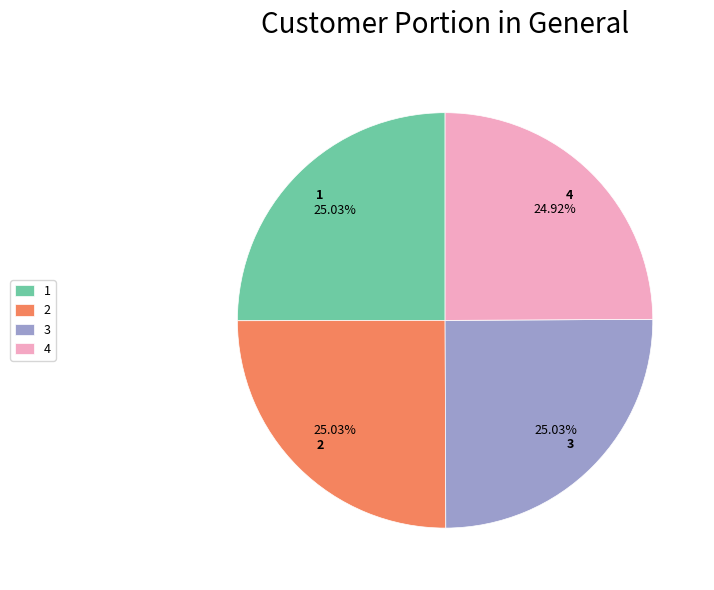

Does any single category account for the majority?

No